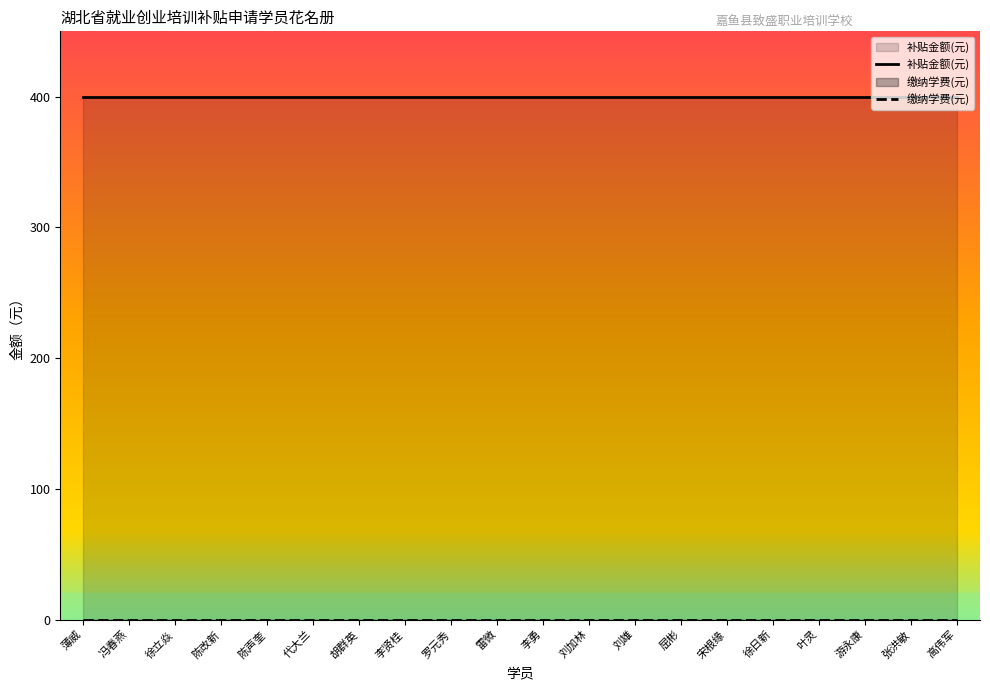

Rank the categories by 补贴金额(元) value from highest to lowest.

薄威, 冯春燕, 徐立焱, 陈改新, 陈声奎, 代大兰, 胡群英, 李贤桂, 罗元秀, 雷微, 李勇, 刘加林, 刘雄, 屈彬, 宋根缘, 徐日新, 叶灵, 游永康, 张洪敏, 高伟军